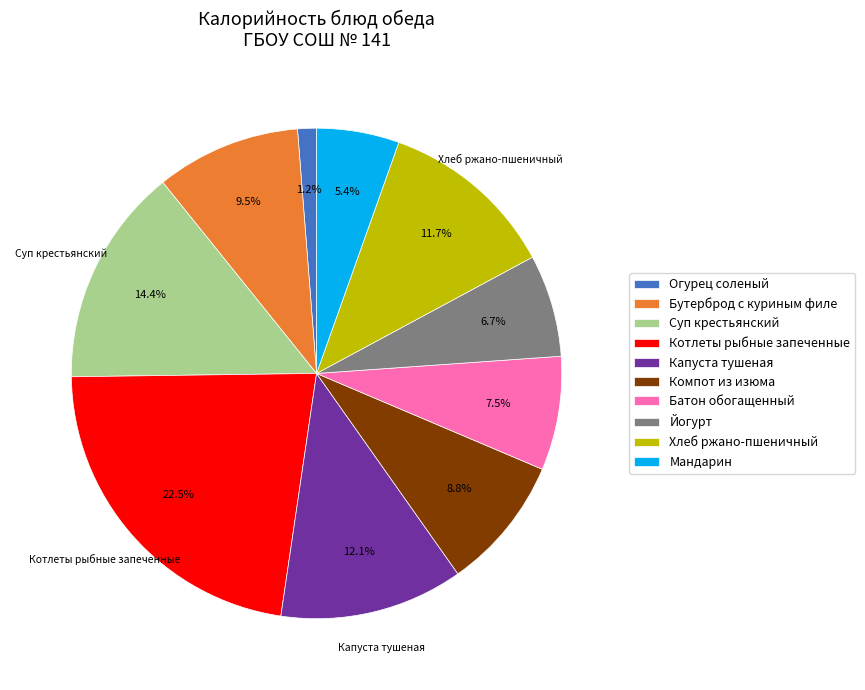

What percentage is NOT represented by Суп крестьянский?

85.6%